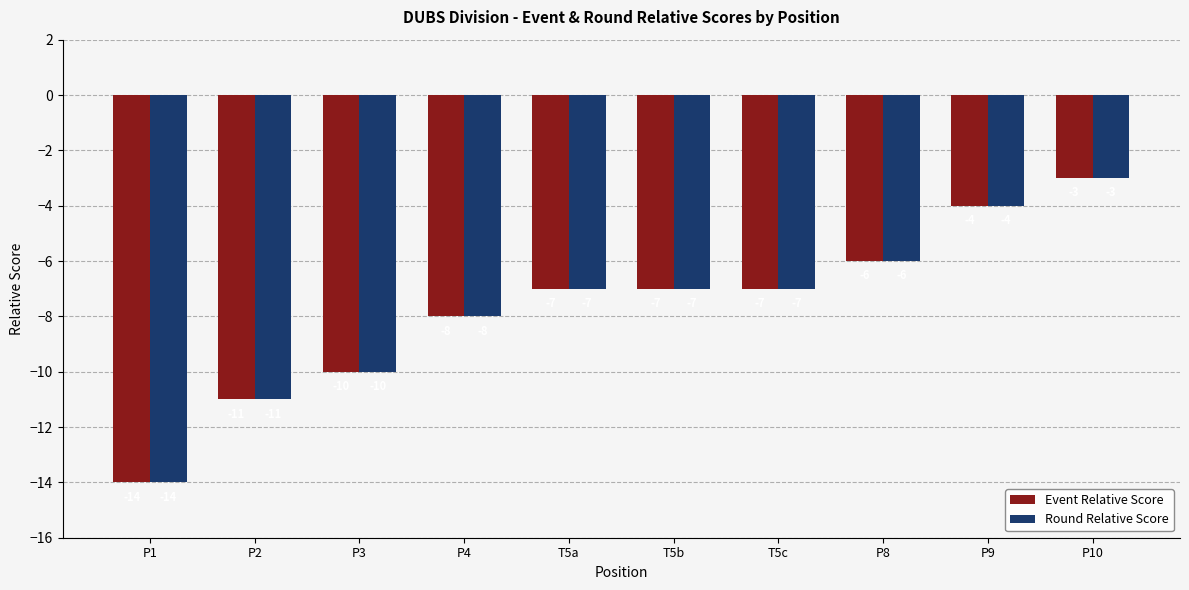

At which label is Event Relative Score closest to -8?

P4